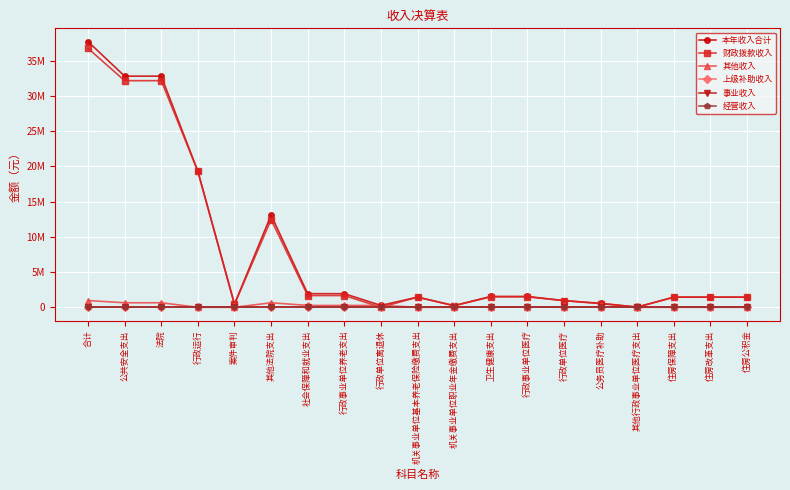

Does the chart have visible grid lines?

Yes